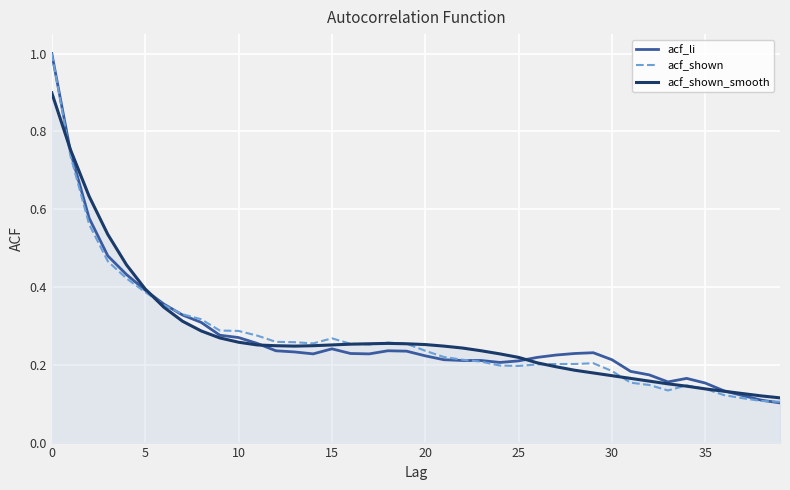

What is the maximum value shown in the chart?

1.0